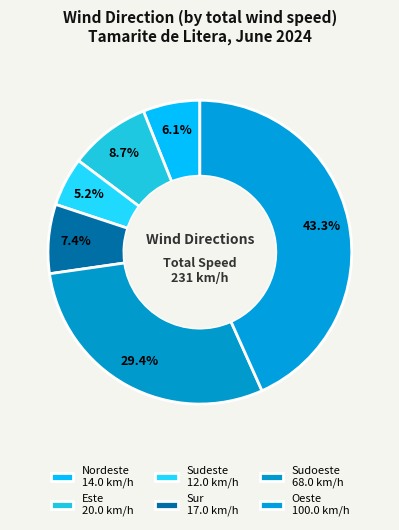

How many segments does this pie chart have?

6